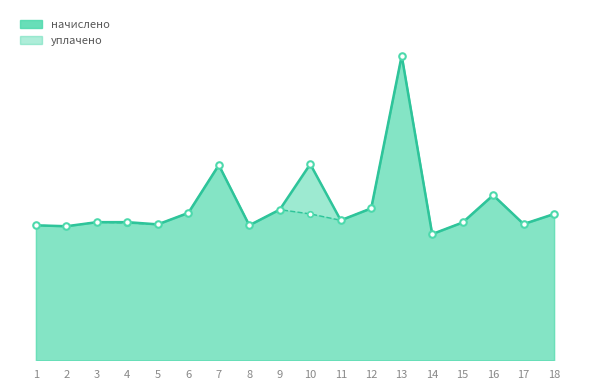

What is the change in value from 1 to 3?

+153.6